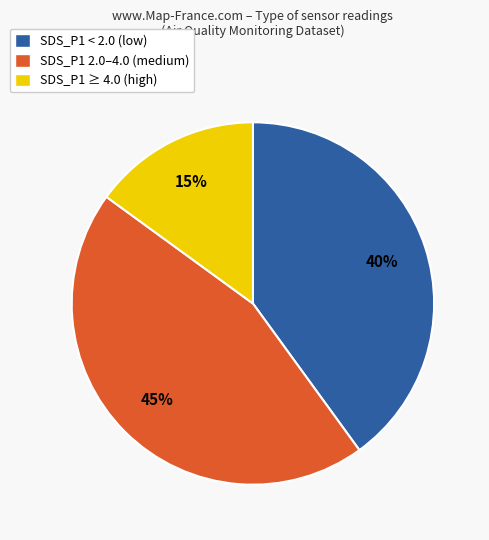

Count the number of slices in the pie.

3